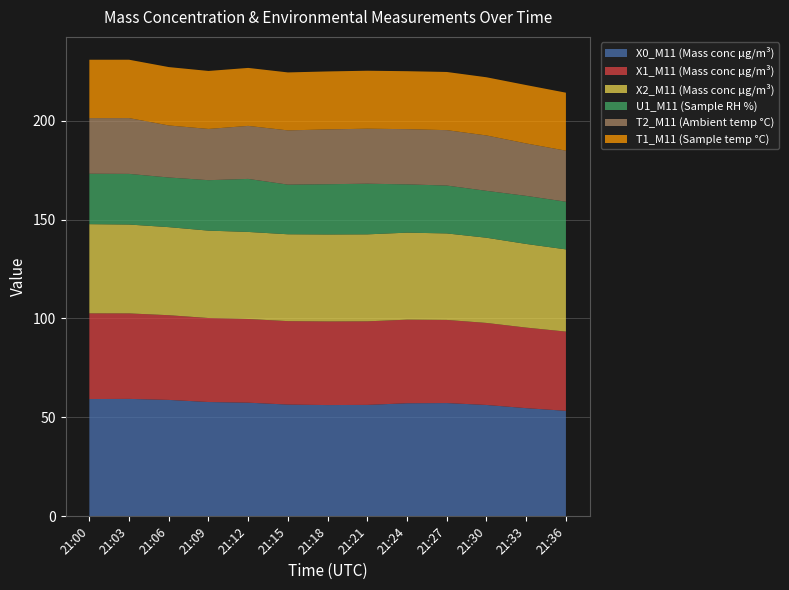

Reading left to right, what are all the values shown in this chart?

X0_M11 (Mass conc μg/m³): 59.3	59.4	58.9	57.8	57.5	56.5	56.2	56.3	57.2	57.2	56.3	54.7	53.3
X1_M11 (Mass conc μg/m³): 43.3	43.2	42.8	42.5	42.3	42.2	42.3	42.2	42.2	42.0	41.5	40.7	40.0
X2_M11 (Mass conc μg/m³): 45.1	44.9	44.5	44.2	44.0	43.9	44.0	44.0	44.0	43.7	43.1	42.3	41.5
U1_M11 (Sample RH %): 25.5	25.6	25.1	25.5	26.8	25.1	25.4	25.6	24.4	24.2	23.7	24.3	24.1
T2_M11 (Ambient temp °C): 28.1	28.2	26.3	25.9	26.8	27.4	27.7	27.8	27.9	28.0	28.0	26.5	25.8
T1_M11 (Sample temp °C): 29.5	29.5	29.5	29.3	29.3	29.3	29.3	29.3	29.3	29.4	29.4	29.5	29.3